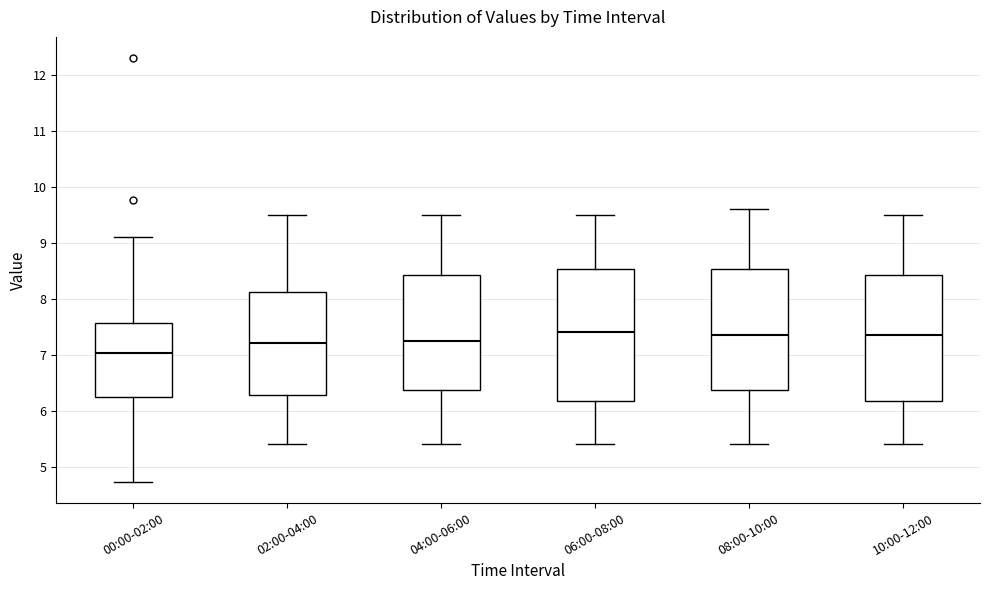

Where does the lower whisker of the box for 06:00-08:00 end on the y-axis? The values are not printed on the chart, so give them approximately, as read against the axis.

5.4